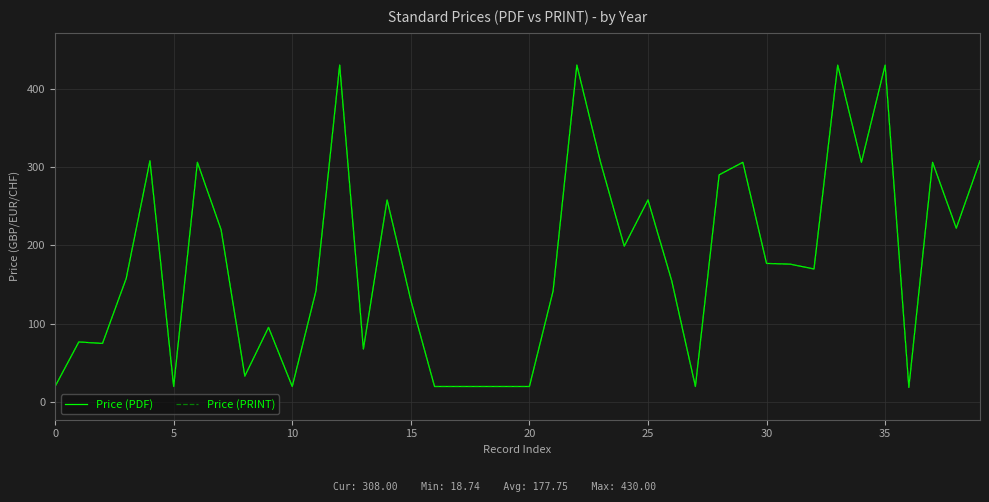

Is this an area chart (filled region under the line)?

No